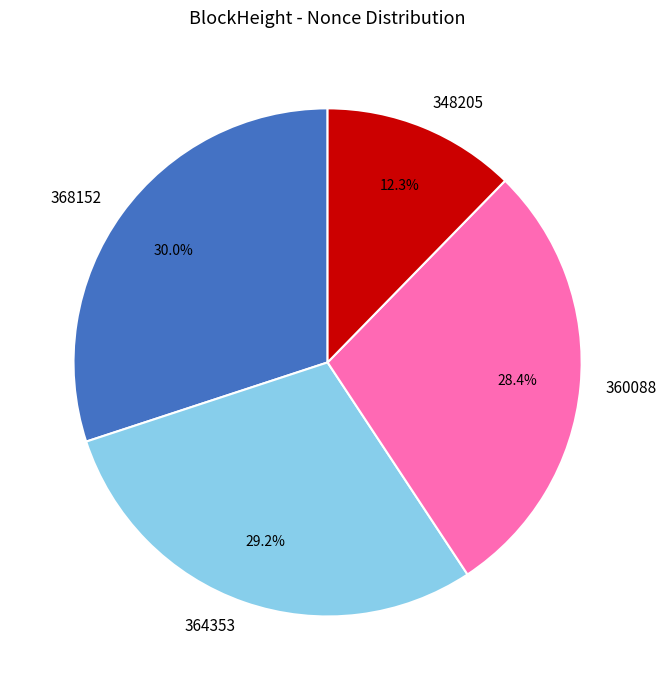

Which category has the smallest portion of the pie?

348205